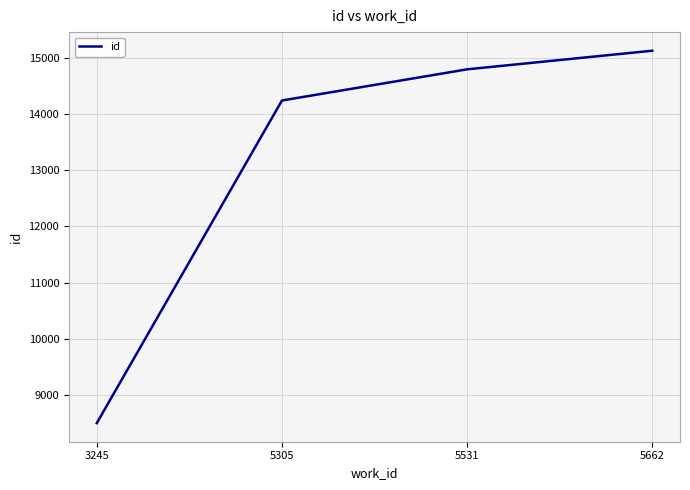

Does the chart display data point markers on the line(s)?

No